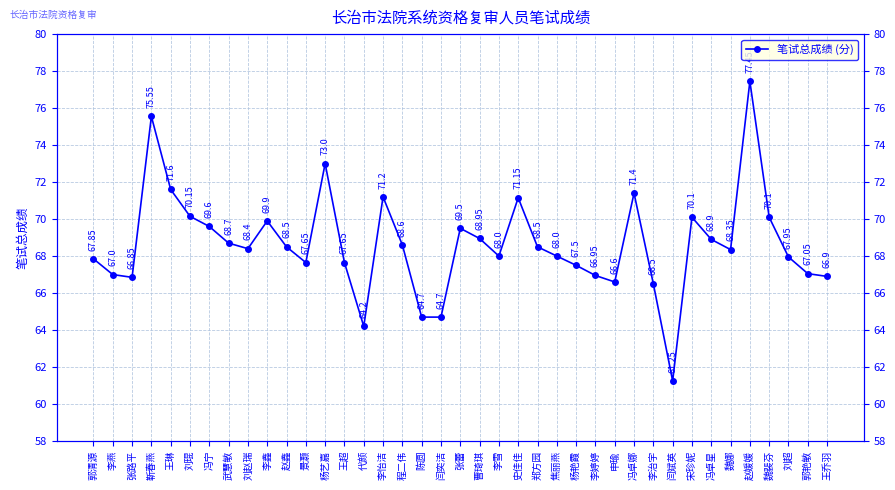

At which category does the data reach its first local peak?

靳春燕